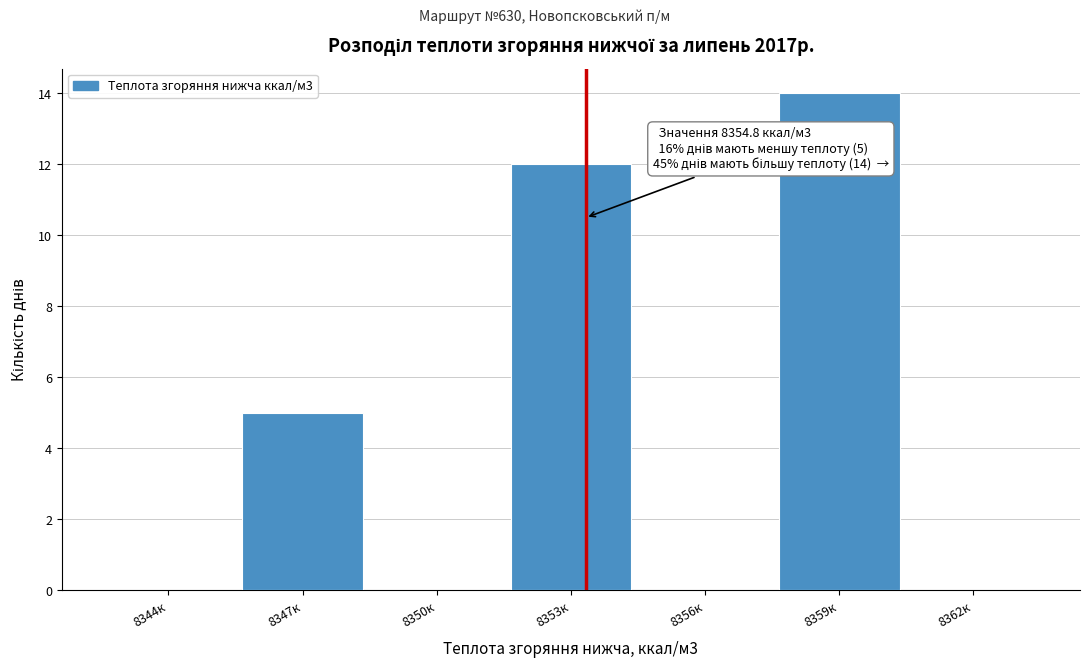

Reading right to left, what are all the values shown in this chart?

8362к=0	8359к=14	8356к=0	8353к=12	8350к=0	8347к=5	8344к=0